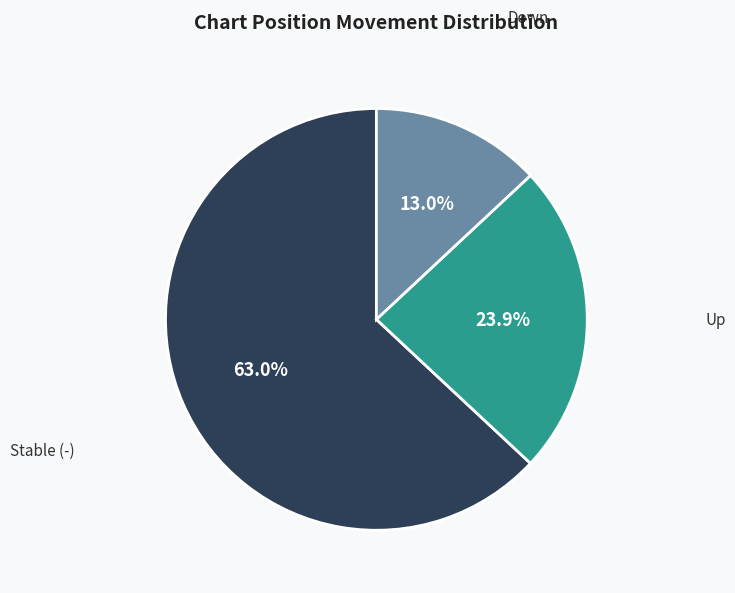

To the nearest percent, what is the difference between the largest and smallest slice percentages?

50%